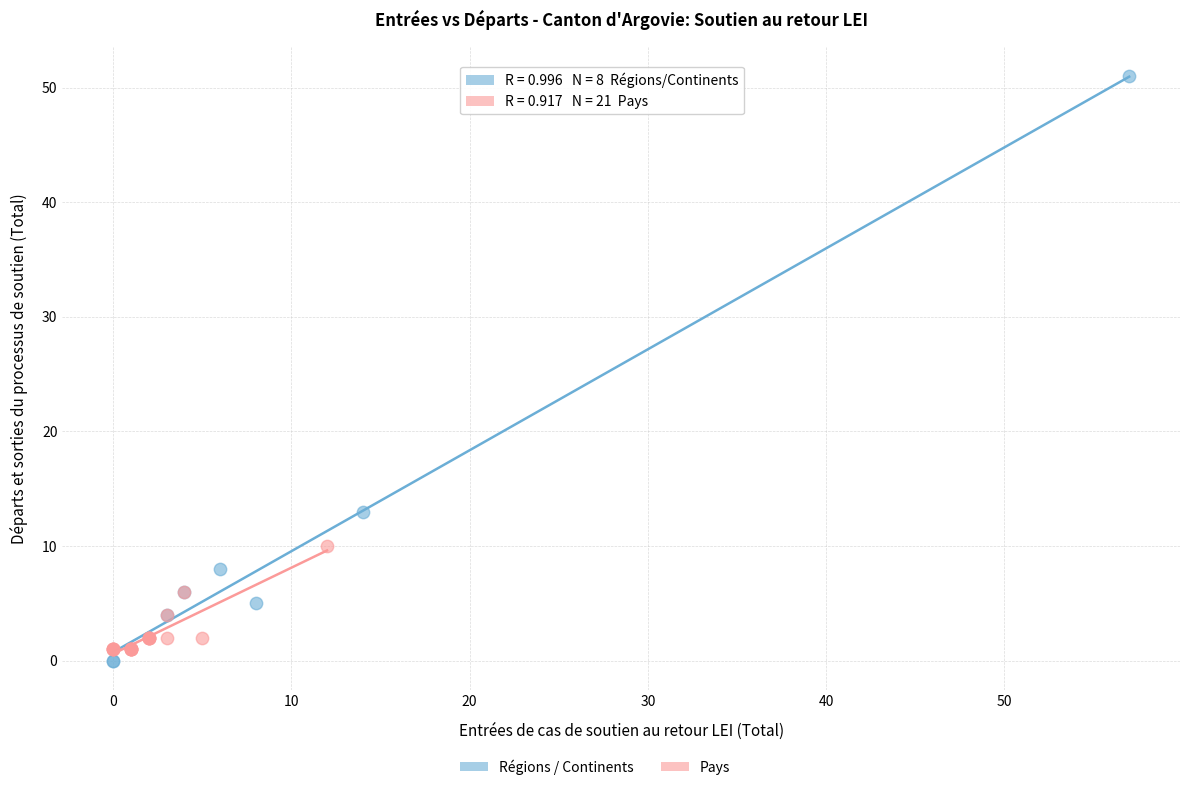

Which series contains the highest Y value?

Régions / Continents